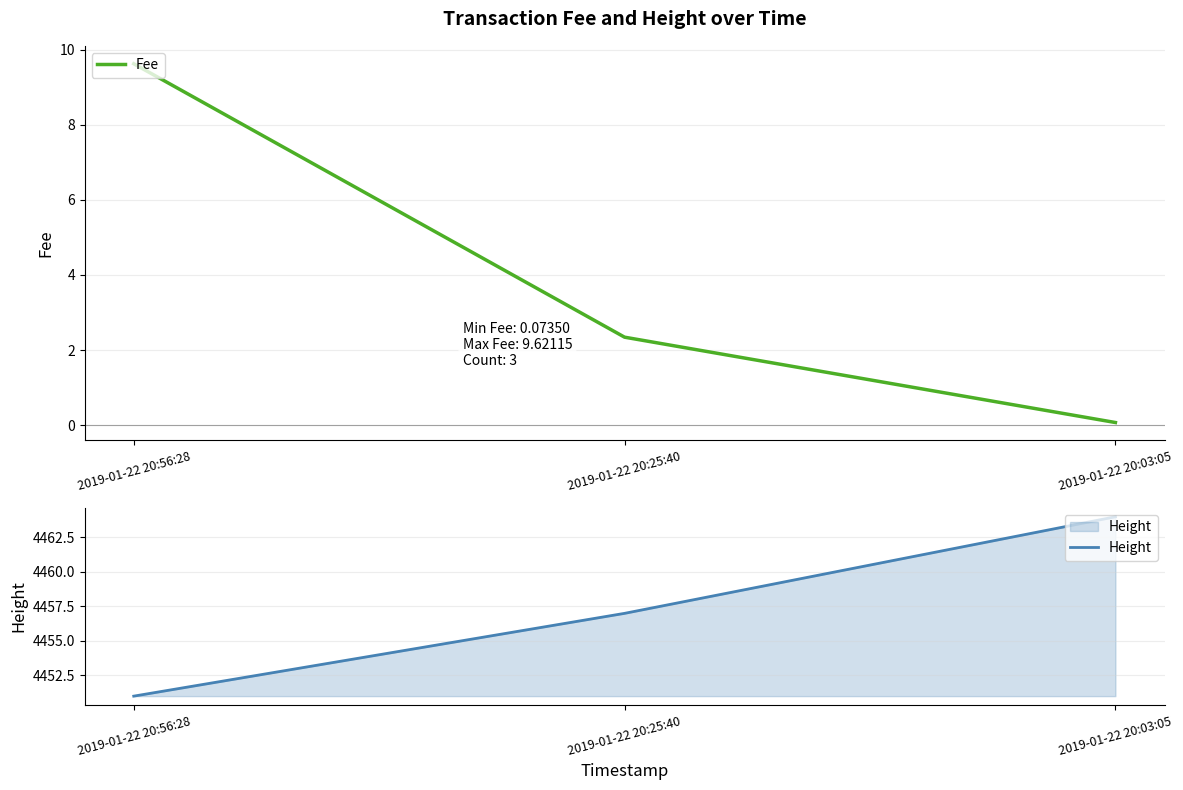

What is the smallest value displayed?

0.1